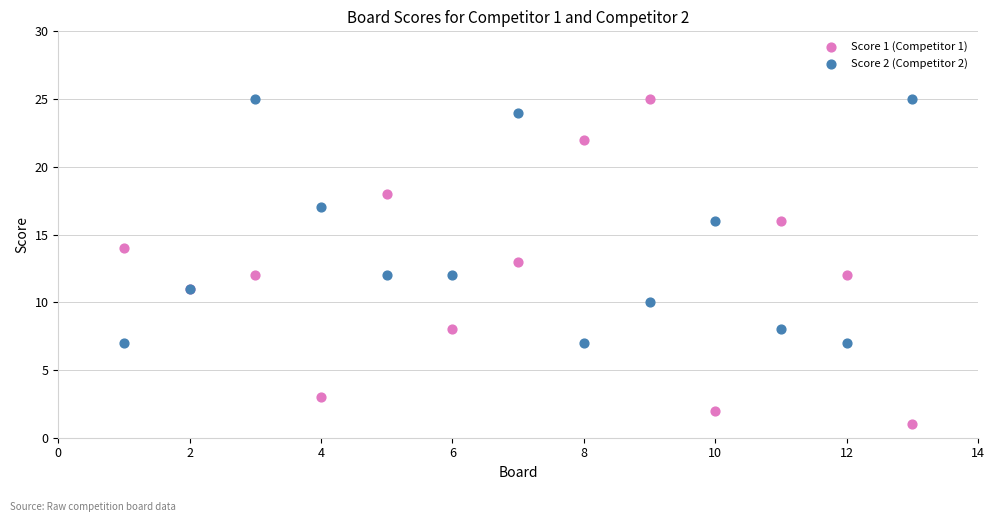

What are all the series names shown in the legend?

Score 1 (Competitor 1), Score 2 (Competitor 2)